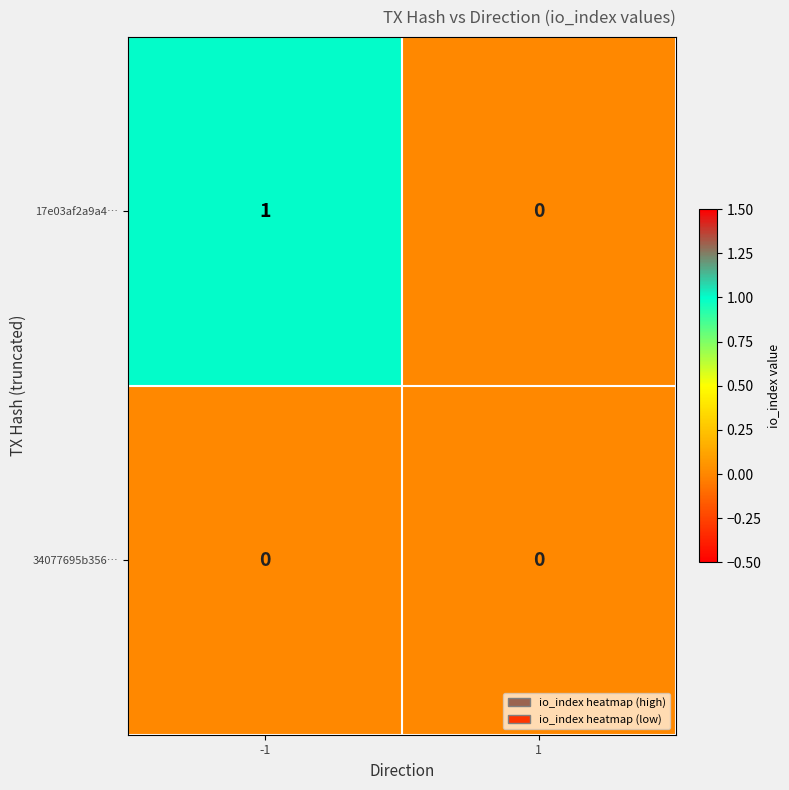

The 34077695b356… series shows 0 at -1. True or false?

True